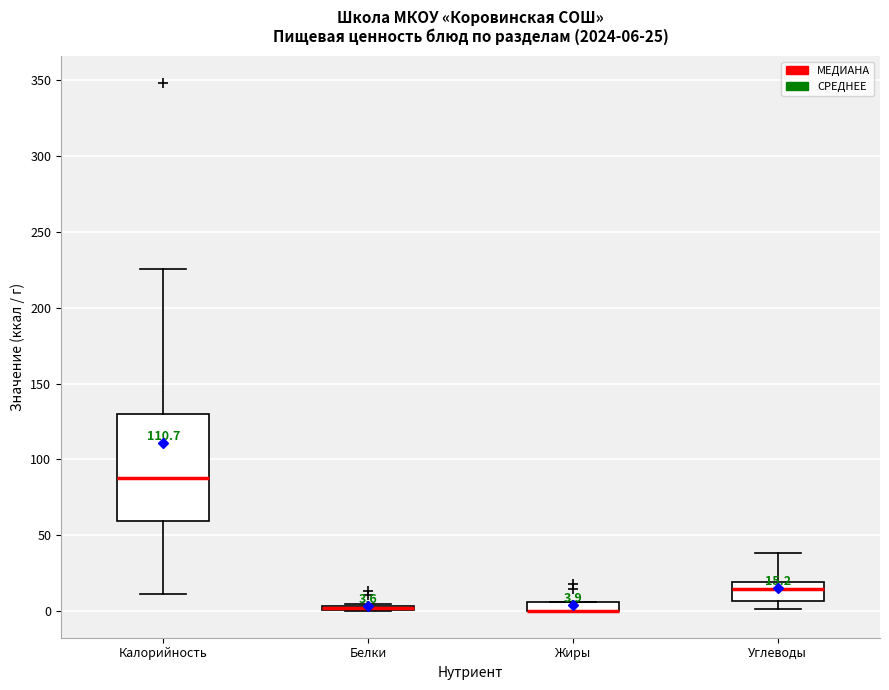

Comparing the boxes themselves (not the whiskers), which one is the tallest?

Калорийность